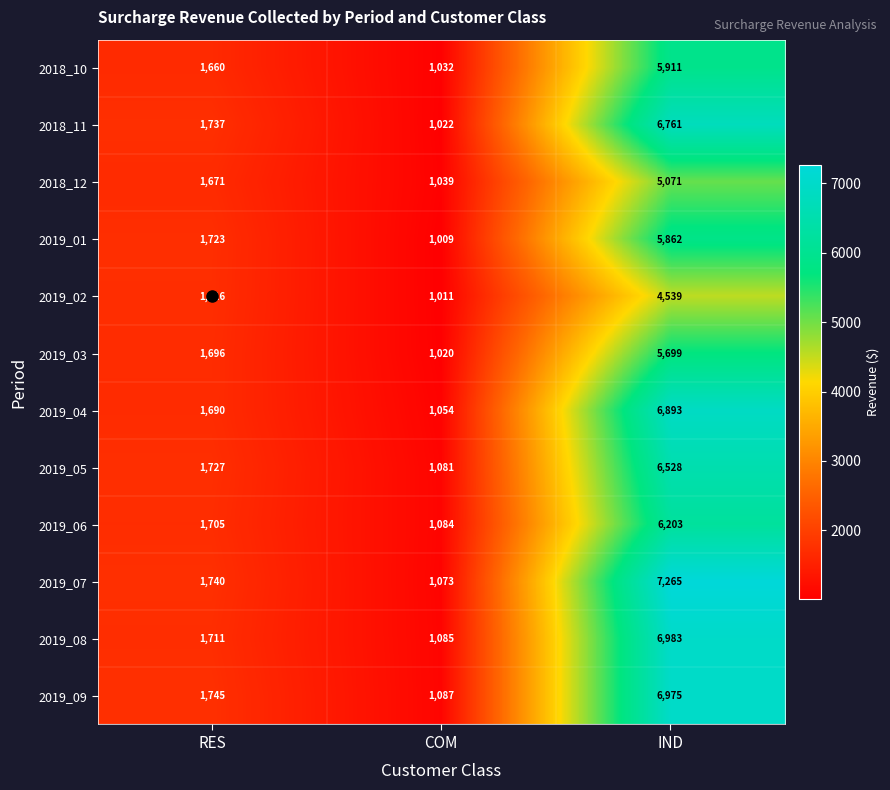

Where is 2019_09 nearest to the value 4031?

RES